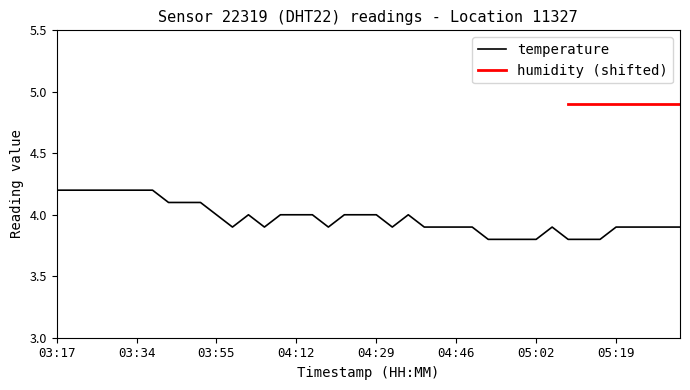

What is the label of the 30th point from the left?

04:59